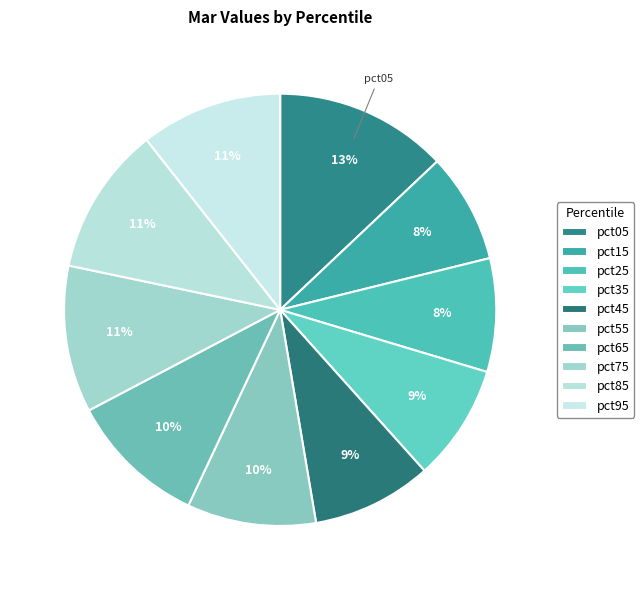

Which category has the smallest portion of the pie?

pct15